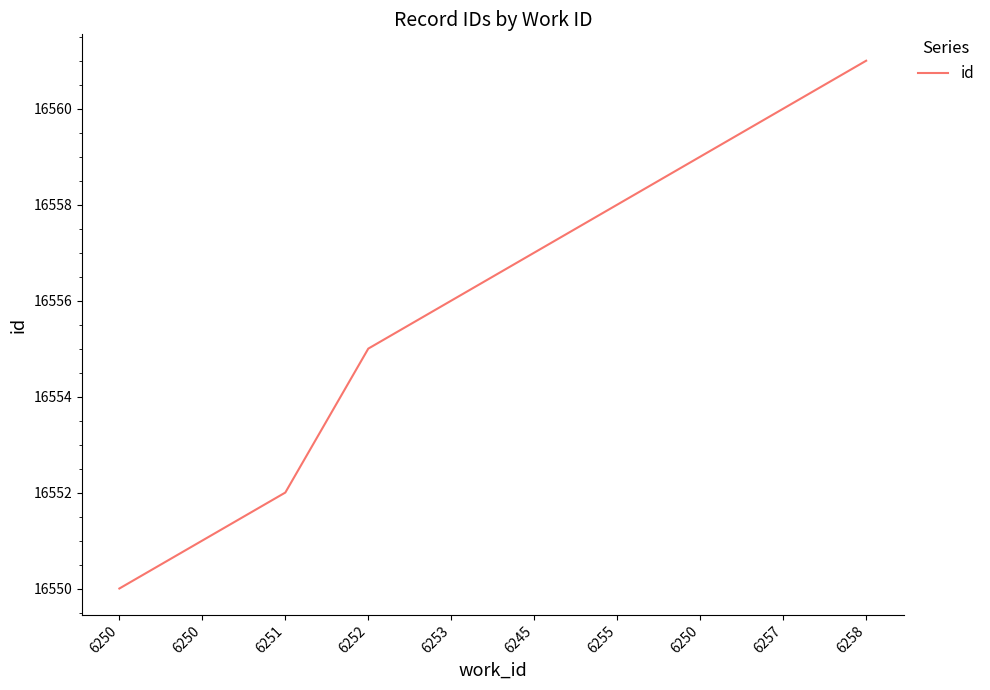

What is the greatest value displayed?

16561